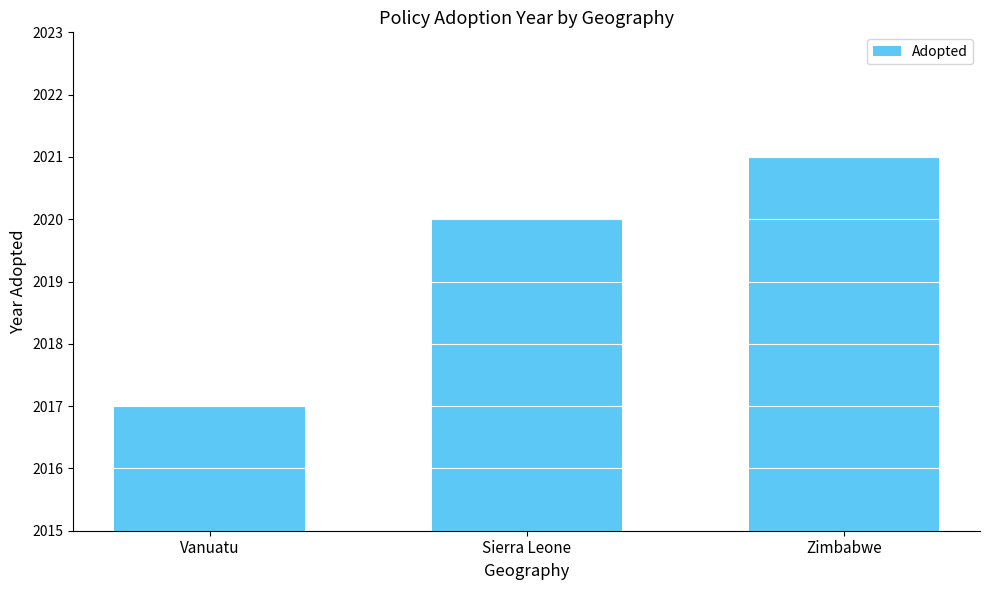

Is it true that the value at Vanuatu is 2782?

False